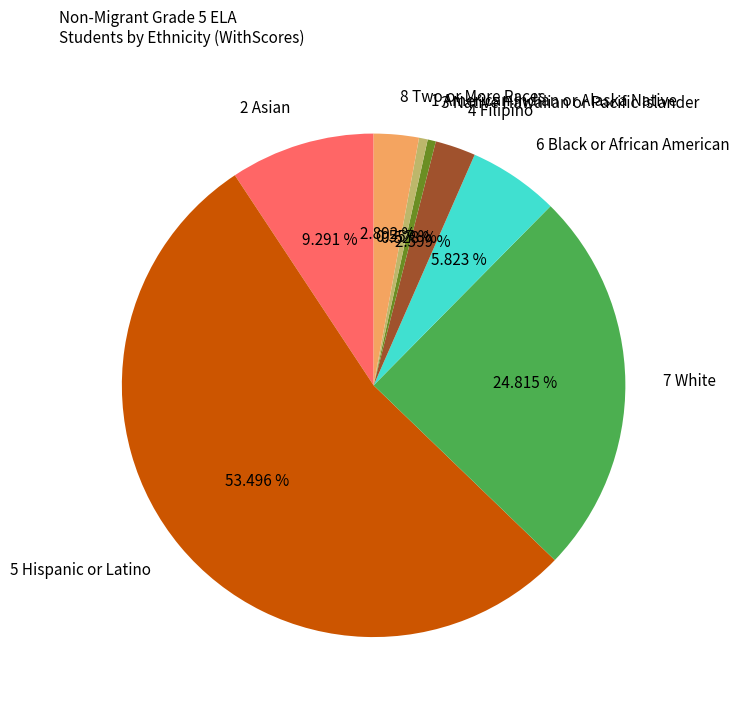

Which has a higher value, 2 Asian or 6 Black or African American?

2 Asian